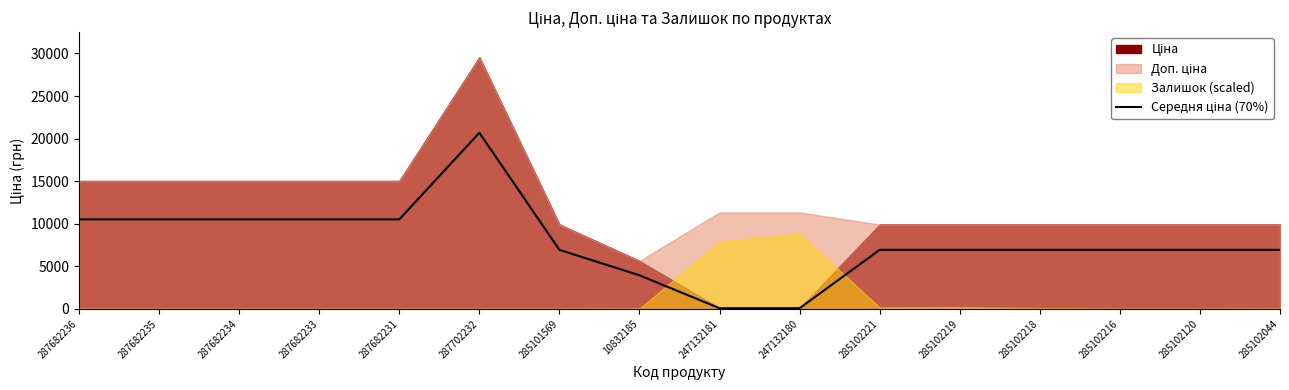

What is the minimum value shown in the chart?

79.3